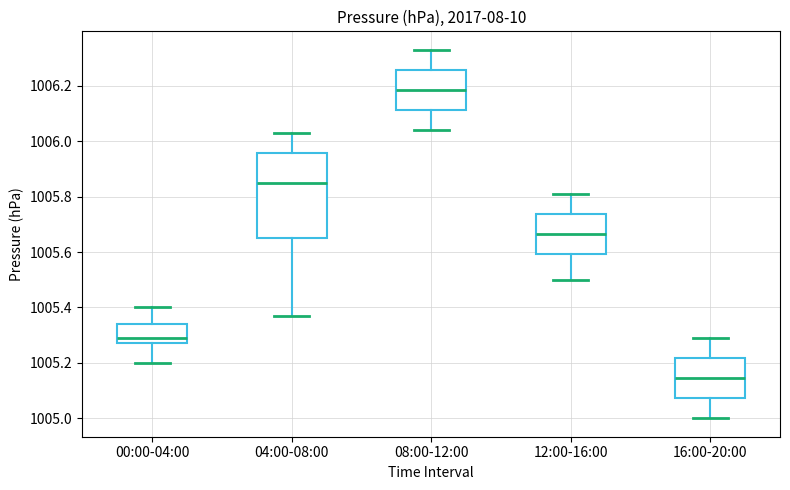

Reading left to right, read every box against the y-axis: the position of its median line, the range the box covers, and the ends of its whiskers. The values are not printed on the chart, so give them approximately, as read against the axis.

00:00-04:00: median 1005.30, box 1005.28 to 1005.34, whiskers 1005.20 to 1005.40
04:00-08:00: median 1005.86, box 1005.66 to 1005.96, whiskers 1005.38 to 1006.04
08:00-12:00: median 1006.18, box 1006.12 to 1006.26, whiskers 1006.04 to 1006.34
12:00-16:00: median 1005.66, box 1005.60 to 1005.74, whiskers 1005.50 to 1005.82
16:00-20:00: median 1005.14, box 1005.08 to 1005.22, whiskers 1005.00 to 1005.30